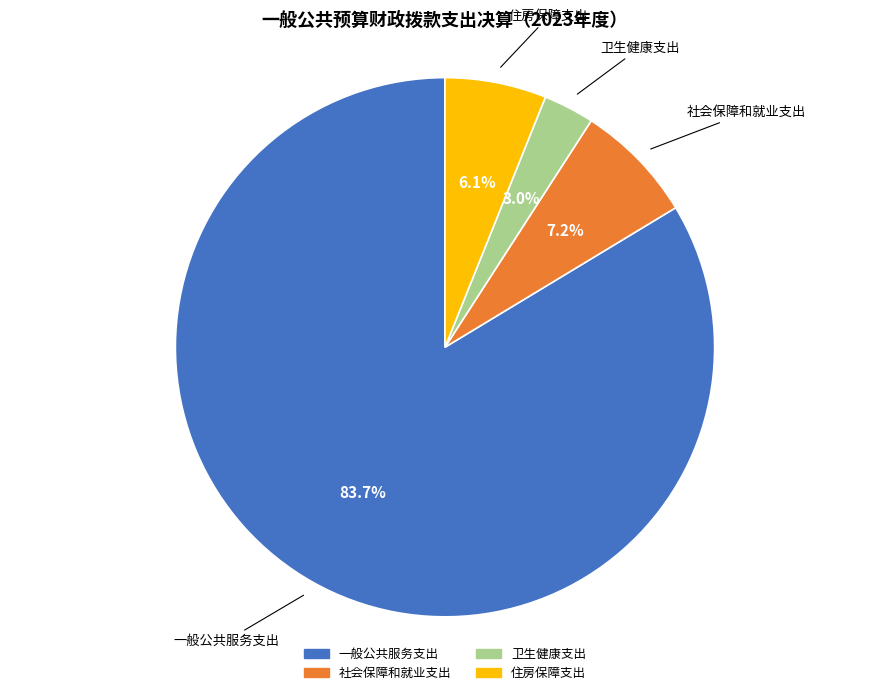

Between 住房保障支出 and 社会保障和就业支出, which is larger?

社会保障和就业支出